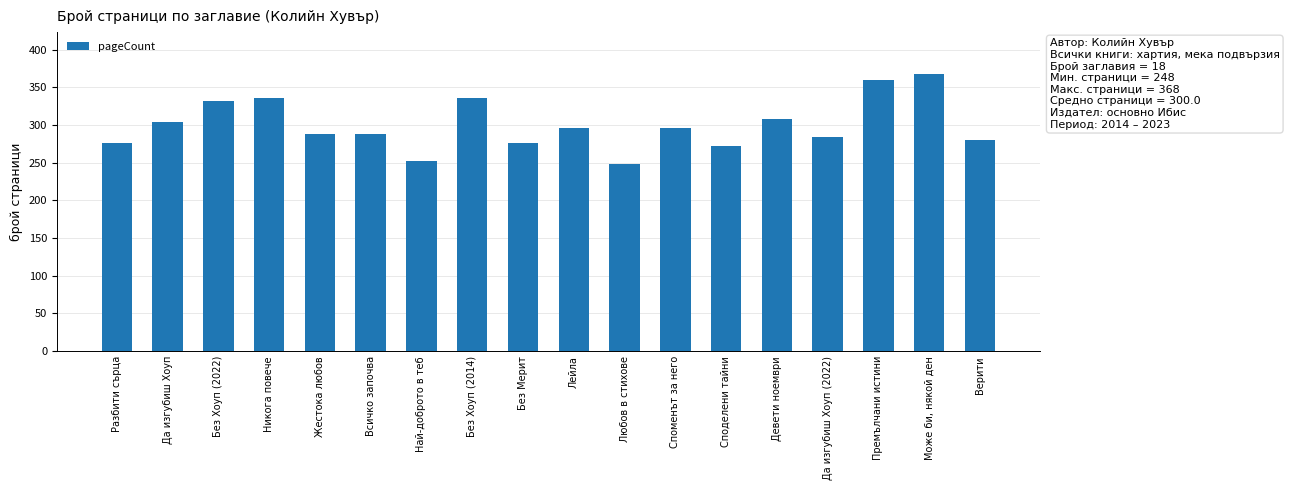

What is the minimum value shown in the chart?

248